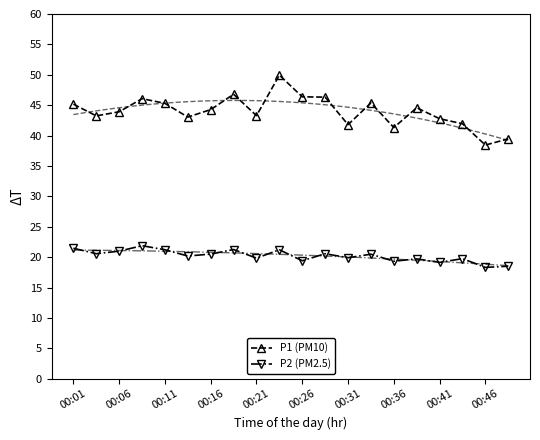

True or false: P2 (PM2.5) and P1 (PM10) cross at least once.

False